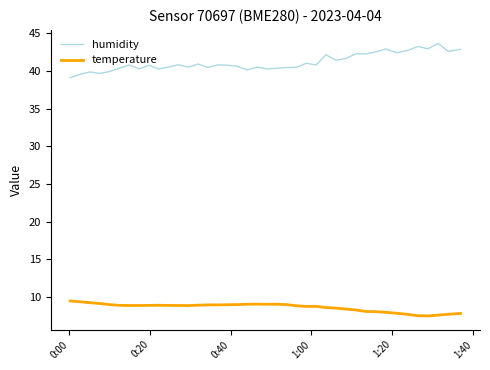

What are all the series names shown in the legend?

humidity, temperature